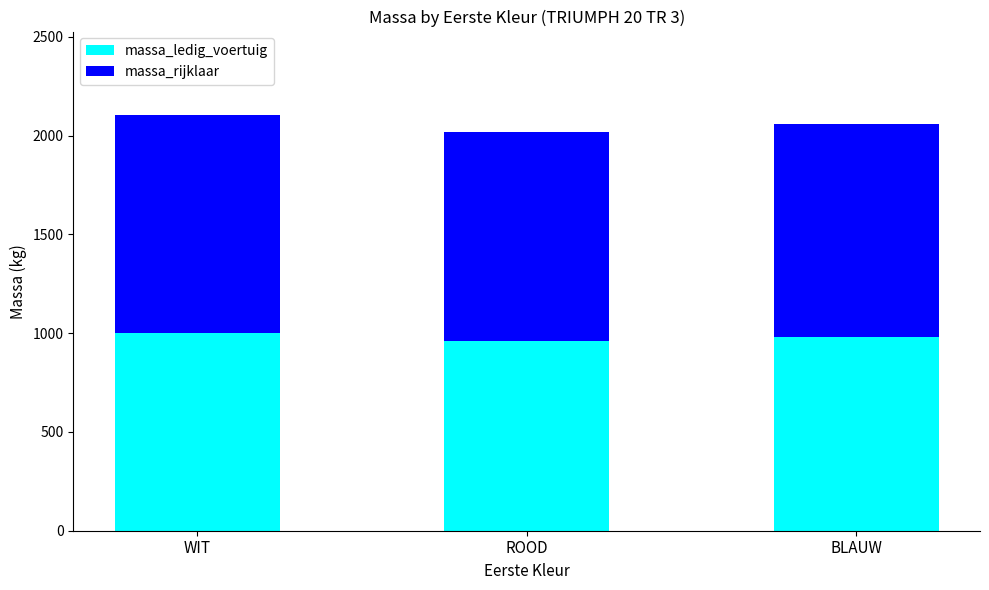

Is it true that massa_ledig_voertuig equals 1391 at WIT?

False